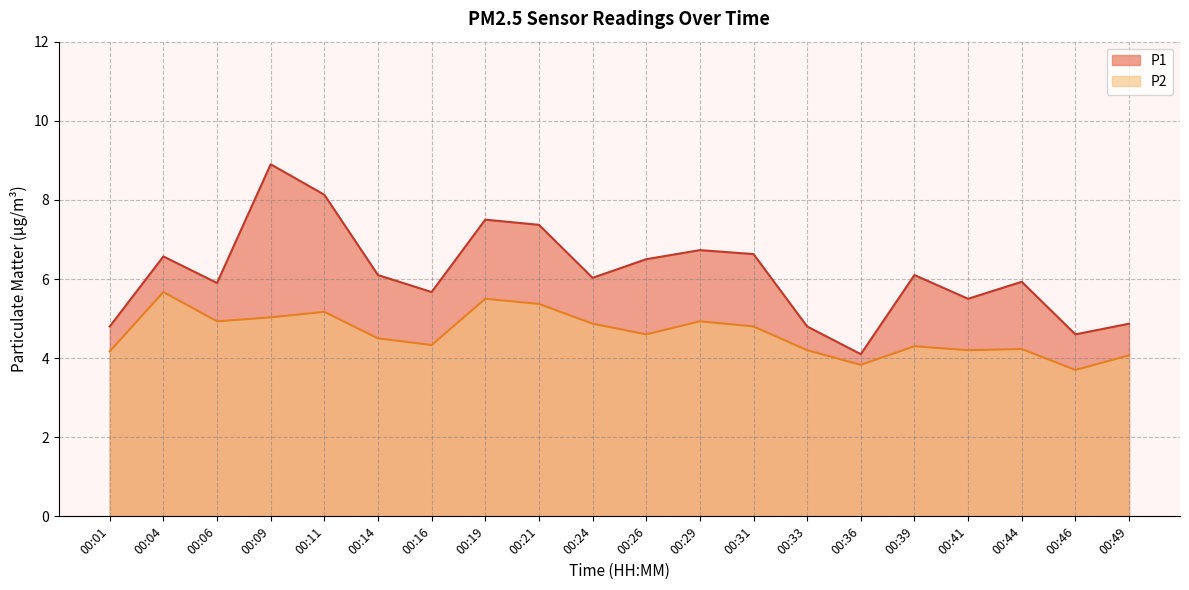

What is the difference between the P1 values at 00:19 and 00:46?

2.9